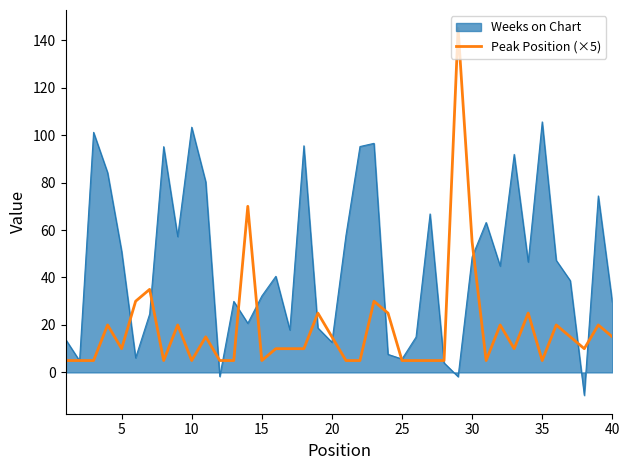

Which series has the widest spread of values?

Peak Position (×5)